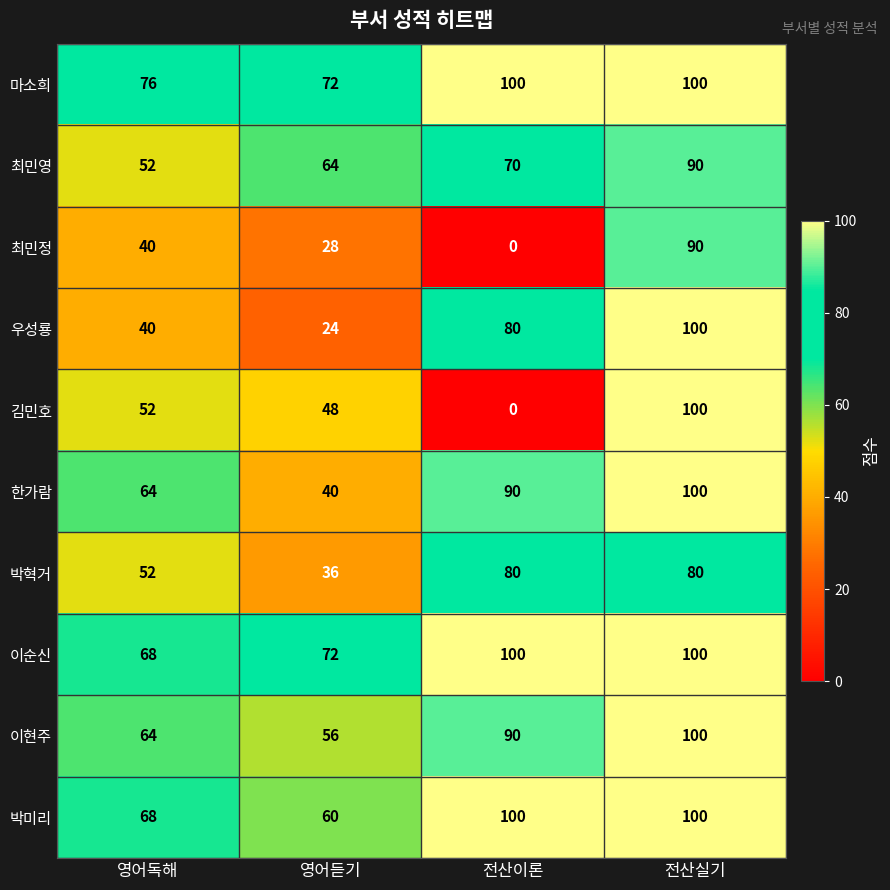

What is the maximum value shown in the chart?

100